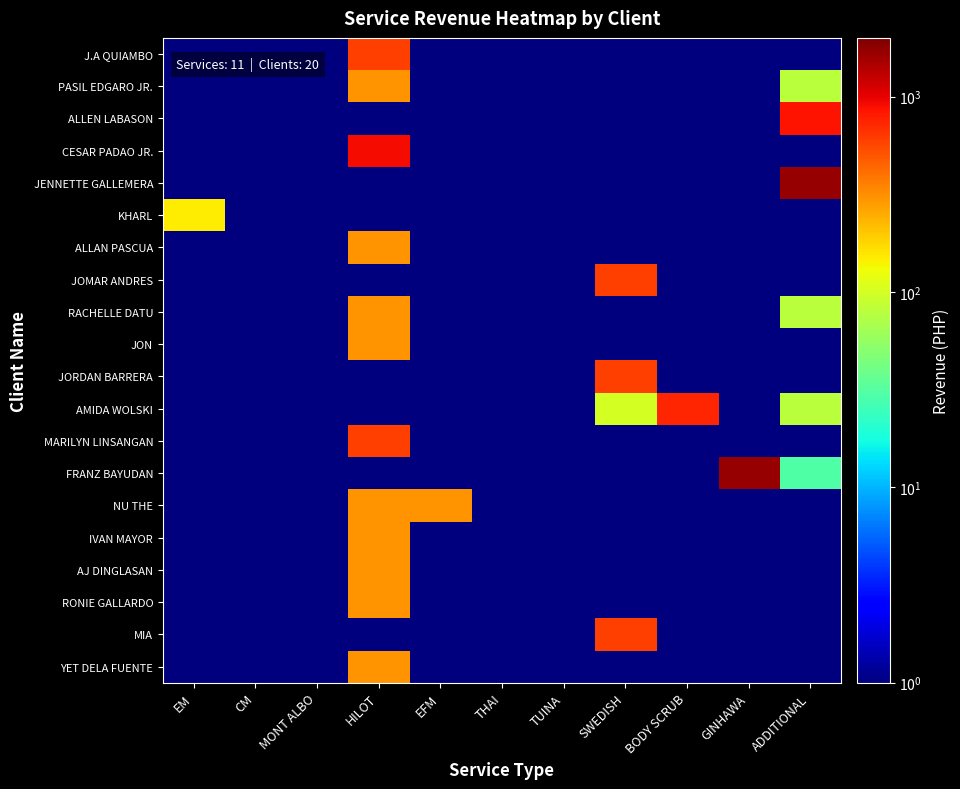

Reading left to right, list all the values displayed in this chart.

J.A QUIAMBO: EM=0.1	CM=0.1	MONT ALBO=0.1	HILOT=600.0	EFM=0.1	THAI=0.1	TUINA=0.1	SWEDISH=0.1	BODY SCRUB=0.1	GINHAWA=0.1	ADDITIONAL=0.1
PASIL EDGARO JR.: EM=0.1	CM=0.1	MONT ALBO=0.1	HILOT=300.0	EFM=0.1	THAI=0.1	TUINA=0.1	SWEDISH=0.1	BODY SCRUB=0.1	GINHAWA=0.1	ADDITIONAL=80.0
ALLEN LABASON: EM=0.1	CM=0.1	MONT ALBO=0.1	HILOT=0.1	EFM=0.1	THAI=0.1	TUINA=0.1	SWEDISH=0.1	BODY SCRUB=0.1	GINHAWA=0.1	ADDITIONAL=850.0
CESAR PADAO JR.: EM=0.1	CM=0.1	MONT ALBO=0.1	HILOT=900.0	EFM=0.1	THAI=0.1	TUINA=0.1	SWEDISH=0.1	BODY SCRUB=0.1	GINHAWA=0.1	ADDITIONAL=0.1
JENNETTE GALLEMERA: EM=0.1	CM=0.1	MONT ALBO=0.1	HILOT=0.1	EFM=0.1	THAI=0.1	TUINA=0.1	SWEDISH=0.1	BODY SCRUB=0.1	GINHAWA=0.1	ADDITIONAL=1700.0
KHARL: EM=150.0	CM=0.1	MONT ALBO=0.1	HILOT=0.1	EFM=0.1	THAI=0.1	TUINA=0.1	SWEDISH=0.1	BODY SCRUB=0.1	GINHAWA=0.1	ADDITIONAL=0.1
ALLAN PASCUA: EM=0.1	CM=0.1	MONT ALBO=0.1	HILOT=300.0	EFM=0.1	THAI=0.1	TUINA=0.1	SWEDISH=0.1	BODY SCRUB=0.1	GINHAWA=0.1	ADDITIONAL=0.1
JOMAR ANDRES: EM=0.1	CM=0.1	MONT ALBO=0.1	HILOT=0.1	EFM=0.1	THAI=0.1	TUINA=0.1	SWEDISH=600.0	BODY SCRUB=0.1	GINHAWA=0.1	ADDITIONAL=0.1
RACHELLE DATU: EM=0.1	CM=0.1	MONT ALBO=0.1	HILOT=300.0	EFM=0.1	THAI=0.1	TUINA=0.1	SWEDISH=0.1	BODY SCRUB=0.1	GINHAWA=0.1	ADDITIONAL=80.0
JON: EM=0.1	CM=0.1	MONT ALBO=0.1	HILOT=300.0	EFM=0.1	THAI=0.1	TUINA=0.1	SWEDISH=0.1	BODY SCRUB=0.1	GINHAWA=0.1	ADDITIONAL=0.1
JORDAN BARRERA: EM=0.1	CM=0.1	MONT ALBO=0.1	HILOT=0.1	EFM=0.1	THAI=0.1	TUINA=0.1	SWEDISH=600.0	BODY SCRUB=0.1	GINHAWA=0.1	ADDITIONAL=0.1
AMIDA WOLSKI: EM=0.1	CM=0.1	MONT ALBO=0.1	HILOT=0.1	EFM=0.1	THAI=0.1	TUINA=0.1	SWEDISH=100.0	BODY SCRUB=750.0	GINHAWA=0.1	ADDITIONAL=80.0
MARILYN LINSANGAN: EM=0.1	CM=0.1	MONT ALBO=0.1	HILOT=600.0	EFM=0.1	THAI=0.1	TUINA=0.1	SWEDISH=0.1	BODY SCRUB=0.1	GINHAWA=0.1	ADDITIONAL=0.1
FRANZ BAYUDAN: EM=0.1	CM=0.1	MONT ALBO=0.1	HILOT=0.1	EFM=0.1	THAI=0.1	TUINA=0.1	SWEDISH=0.1	BODY SCRUB=0.1	GINHAWA=1700.0	ADDITIONAL=30.0
NU THE: EM=0.1	CM=0.1	MONT ALBO=0.1	HILOT=300.0	EFM=300.0	THAI=0.1	TUINA=0.1	SWEDISH=0.1	BODY SCRUB=0.1	GINHAWA=0.1	ADDITIONAL=0.1
IVAN MAYOR: EM=0.1	CM=0.1	MONT ALBO=0.1	HILOT=300.0	EFM=0.1	THAI=0.1	TUINA=0.1	SWEDISH=0.1	BODY SCRUB=0.1	GINHAWA=0.1	ADDITIONAL=0.1
AJ DINGLASAN: EM=0.1	CM=0.1	MONT ALBO=0.1	HILOT=300.0	EFM=0.1	THAI=0.1	TUINA=0.1	SWEDISH=0.1	BODY SCRUB=0.1	GINHAWA=0.1	ADDITIONAL=0.1
RONIE GALLARDO: EM=0.1	CM=0.1	MONT ALBO=0.1	HILOT=300.0	EFM=0.1	THAI=0.1	TUINA=0.1	SWEDISH=0.1	BODY SCRUB=0.1	GINHAWA=0.1	ADDITIONAL=0.1
MIA: EM=0.1	CM=0.1	MONT ALBO=0.1	HILOT=0.1	EFM=0.1	THAI=0.1	TUINA=0.1	SWEDISH=600.0	BODY SCRUB=0.1	GINHAWA=0.1	ADDITIONAL=0.1
YET DELA FUENTE: EM=0.1	CM=0.1	MONT ALBO=0.1	HILOT=300.0	EFM=0.1	THAI=0.1	TUINA=0.1	SWEDISH=0.1	BODY SCRUB=0.1	GINHAWA=0.1	ADDITIONAL=0.1